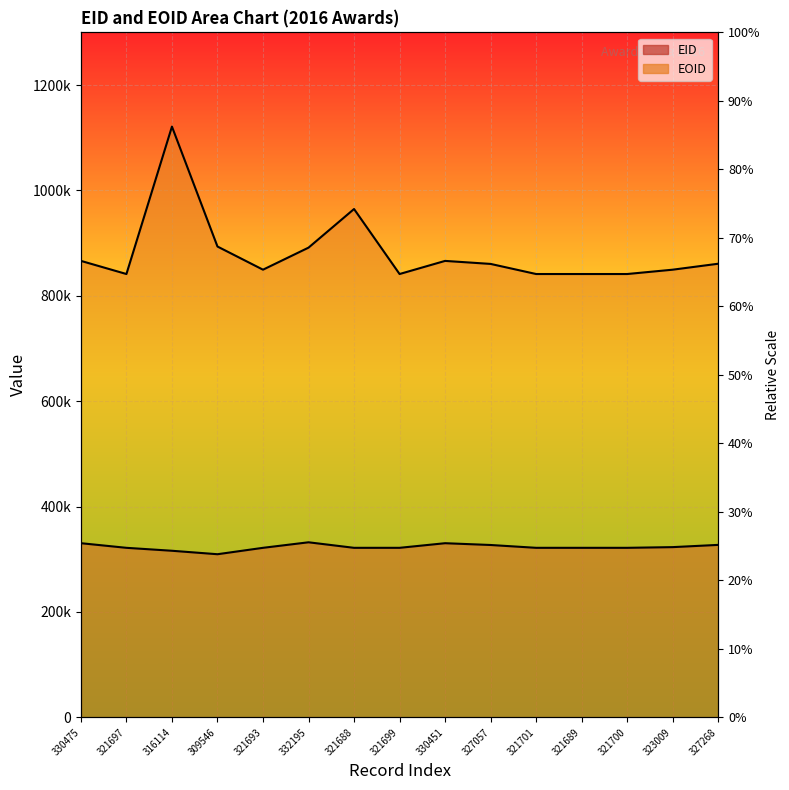

Reading left to right, transcribe all the data shown in this chart.

EID: 330475=330475	321697=321697	316114=316114	309546=309546	321693=321693	332195=332195	321688=321688	321699=321699	330451=330451	327057=327057	321701=321701	321689=321689	321700=321700	323009=323009	327268=327268
EOID: 330475=866282	321697=841346	316114=1121153	309546=893539	321693=849582	332195=891414	321688=964724	321699=841350	330451=866252	327057=860521	321701=841351	321689=841337	321700=841349	323009=849583	327268=860880